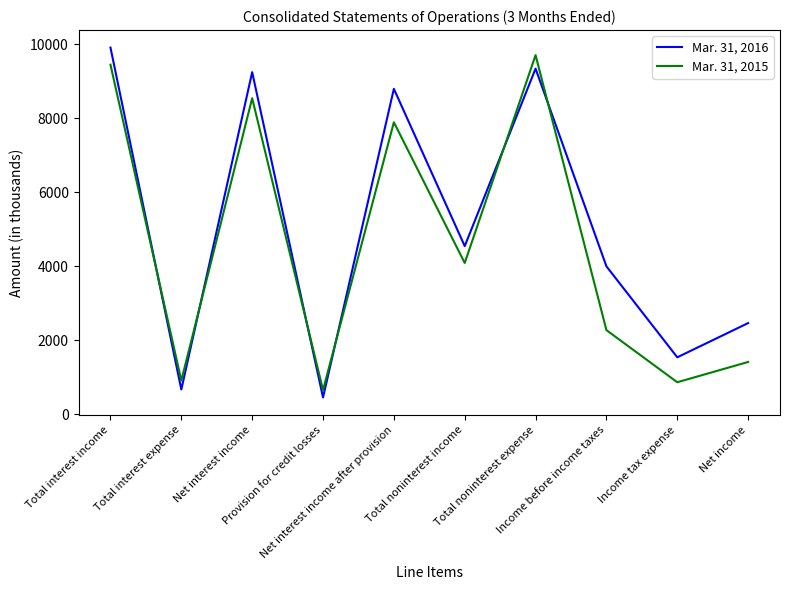

At which label does Mar. 31, 2015 reach its minimum?

Provision for credit losses